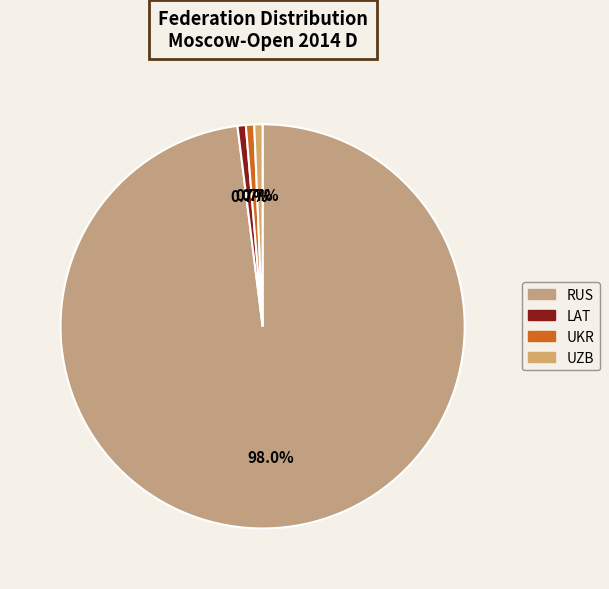

How many slices are in this pie chart?

4